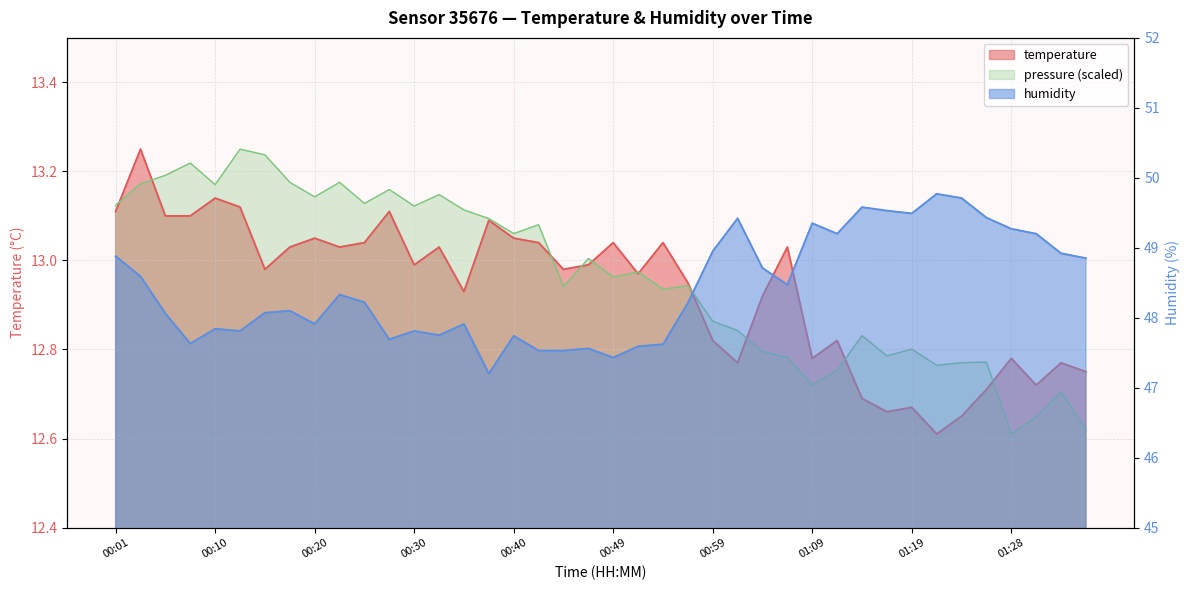

Where is humidity nearest to the value 48?

00:05